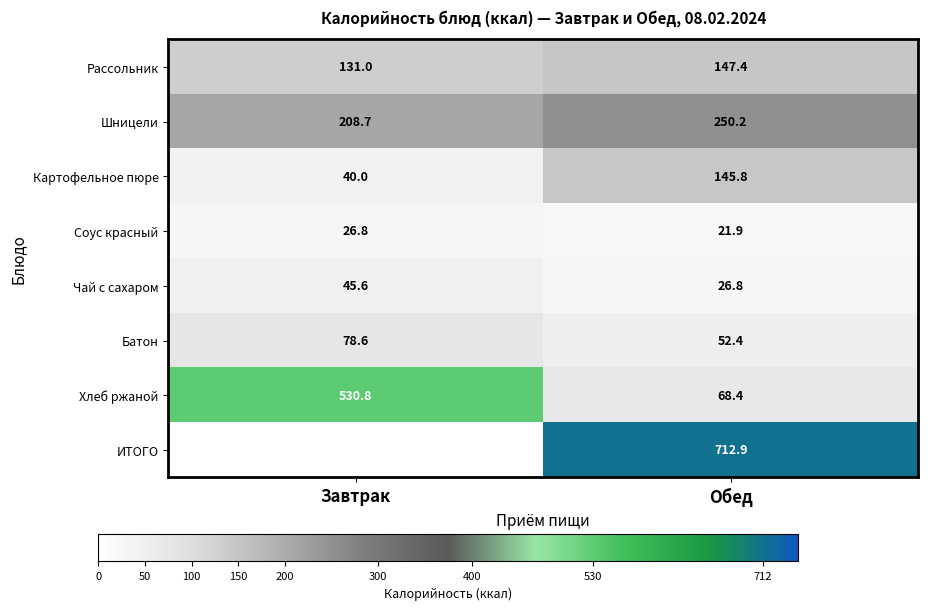

What value does the Шницели series have at Завтрак?

208.7